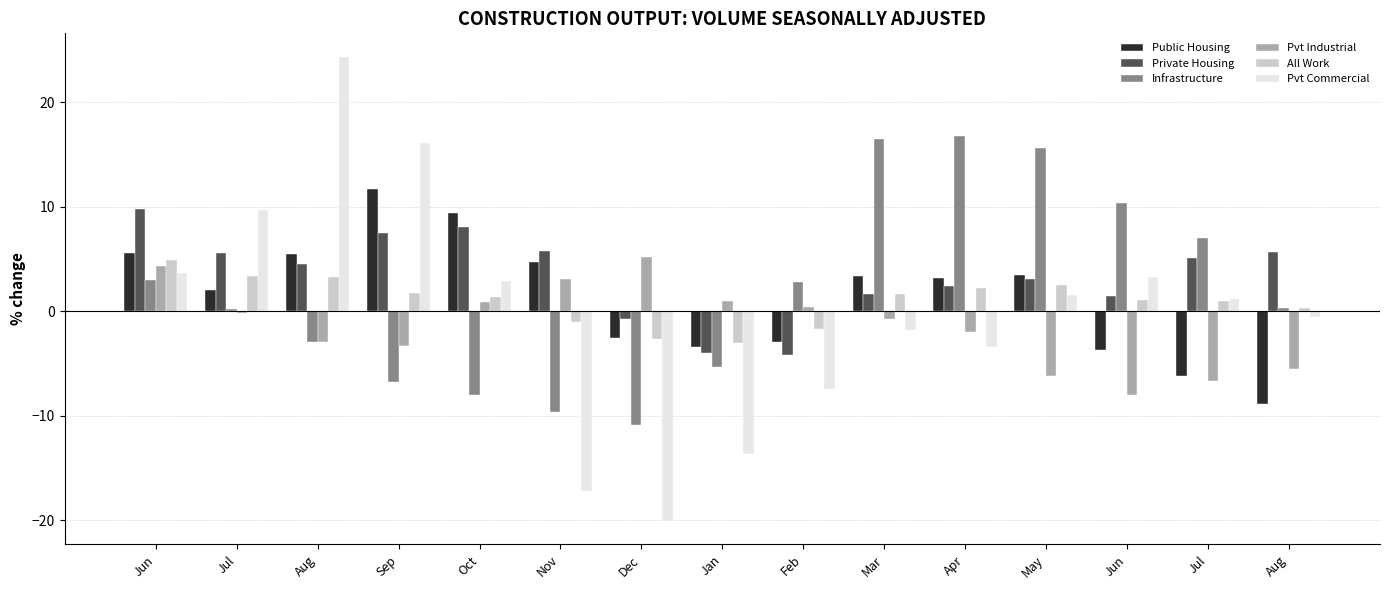

Is the value of Pvt Commercial at Nov greater than the value of Infrastructure at Jun?

No